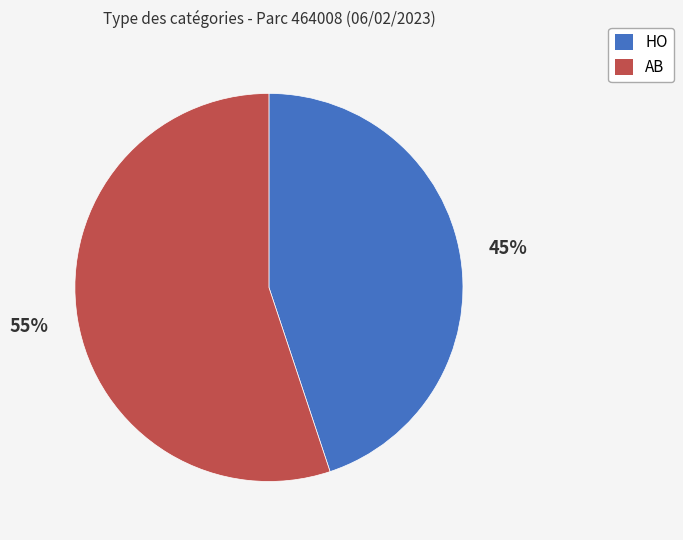

Which slice represents more than half of the pie?

AB